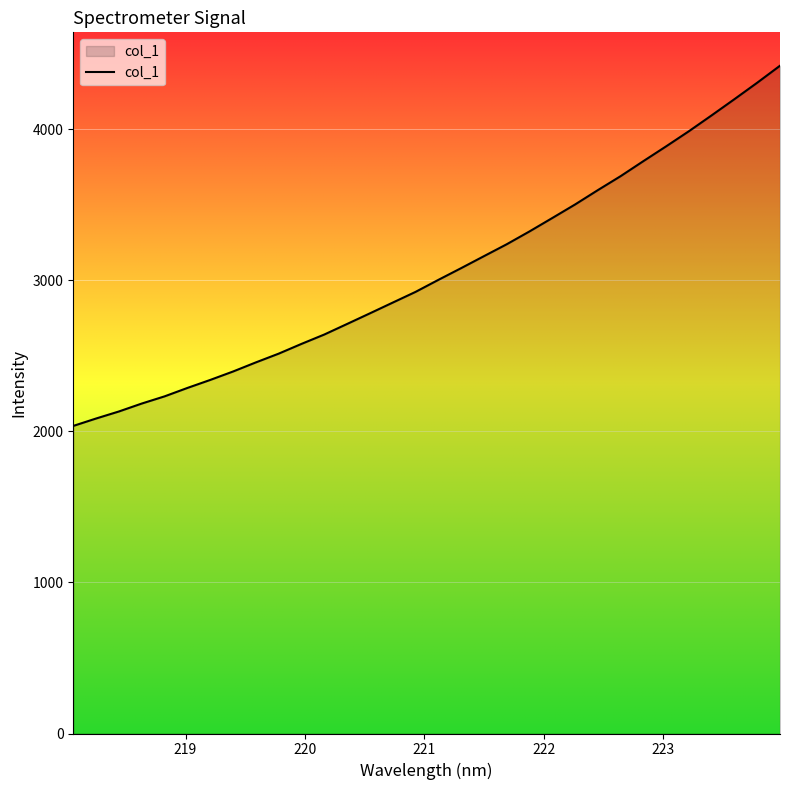

What is the maximum value shown in the chart?

4420.8